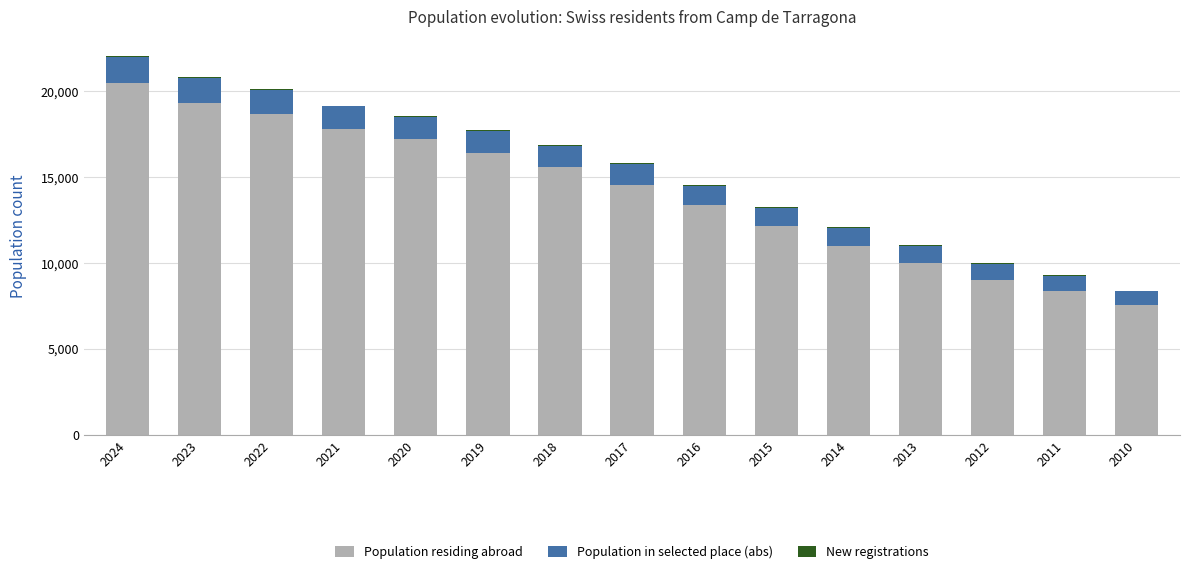

True or false: Population residing abroad has a value of 6774 at 2014.

False